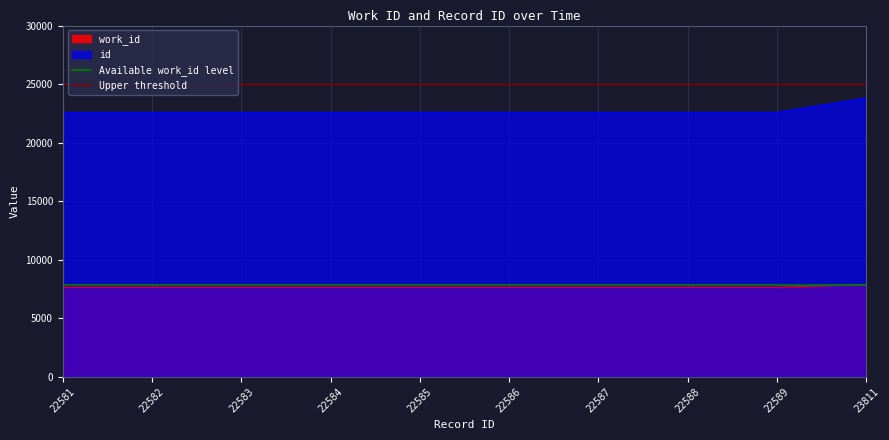

Is the value of Upper threshold at 22582 greater than the value of Available work_id level at 22582?

Yes